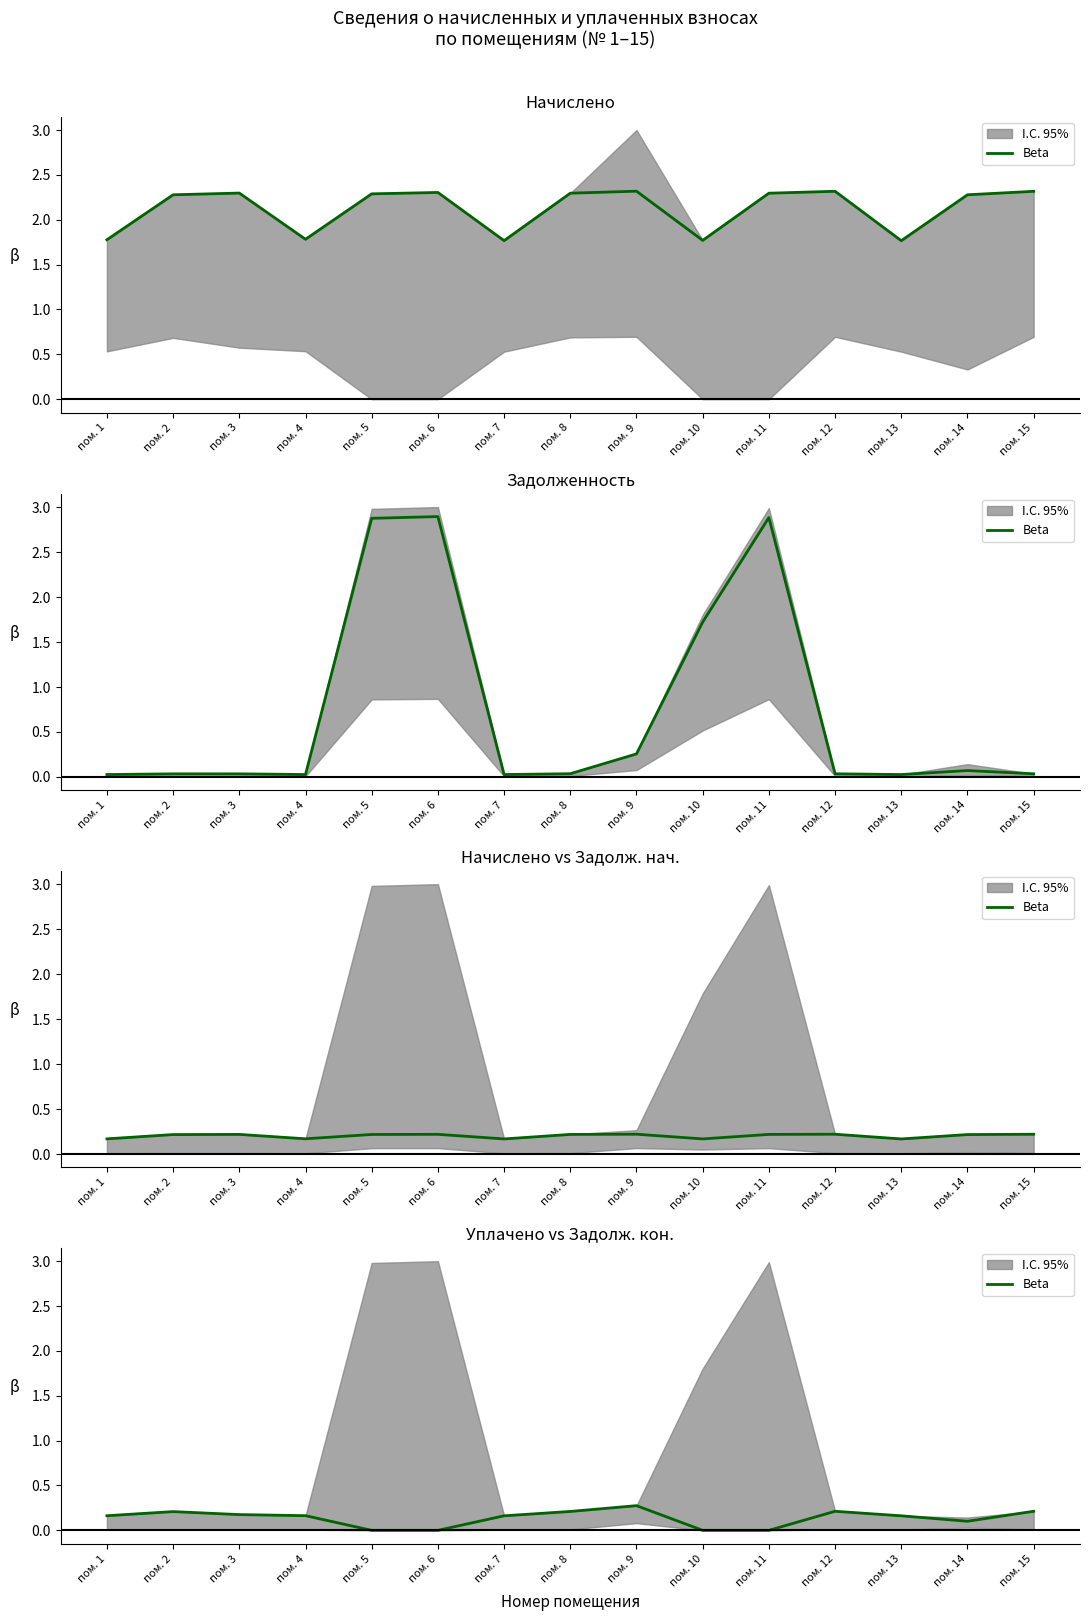

Reading left to right, what are all the values shown in this chart?

0.2	0.2	0.2	0.2	0.0	0.0	0.2	0.2	0.3	0.0	0.0	0.2	0.2	0.1	0.2